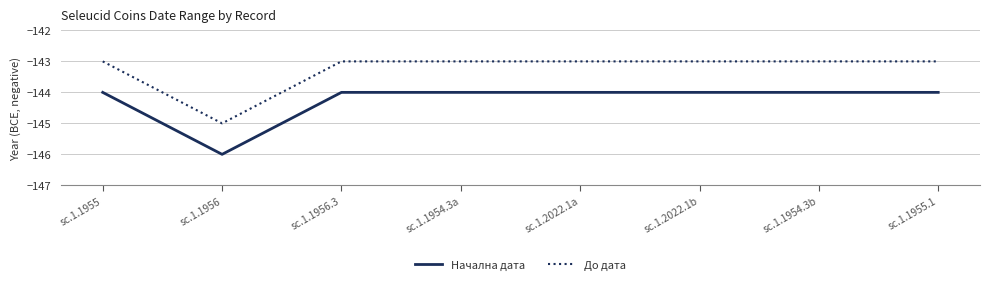

What is the greatest value displayed?

-143